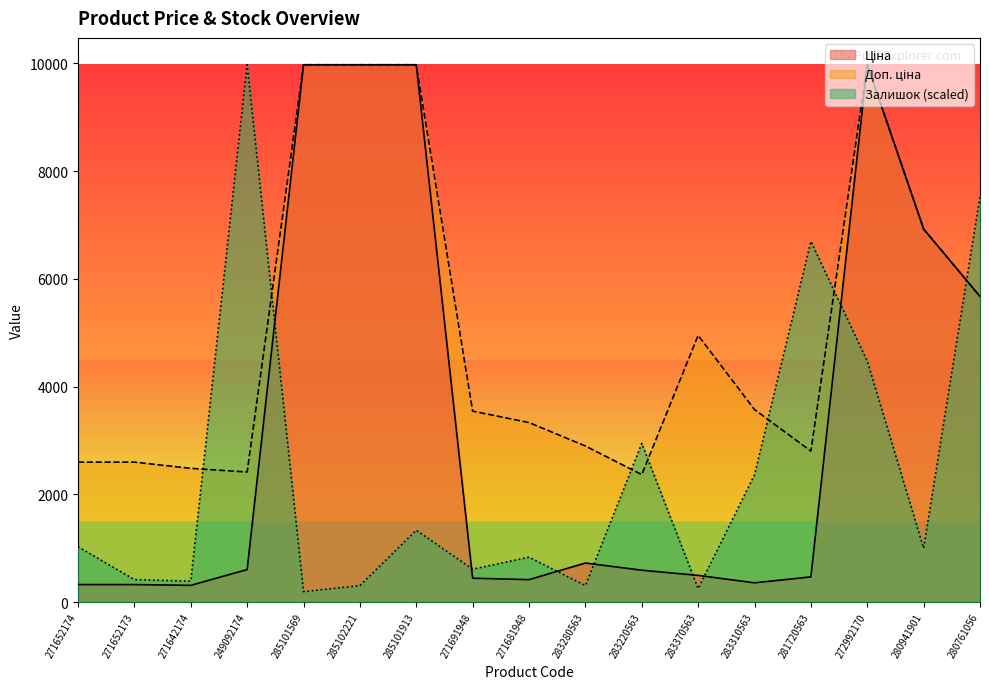

What is the difference between the highest and lowest values at 249092174?

9371.3